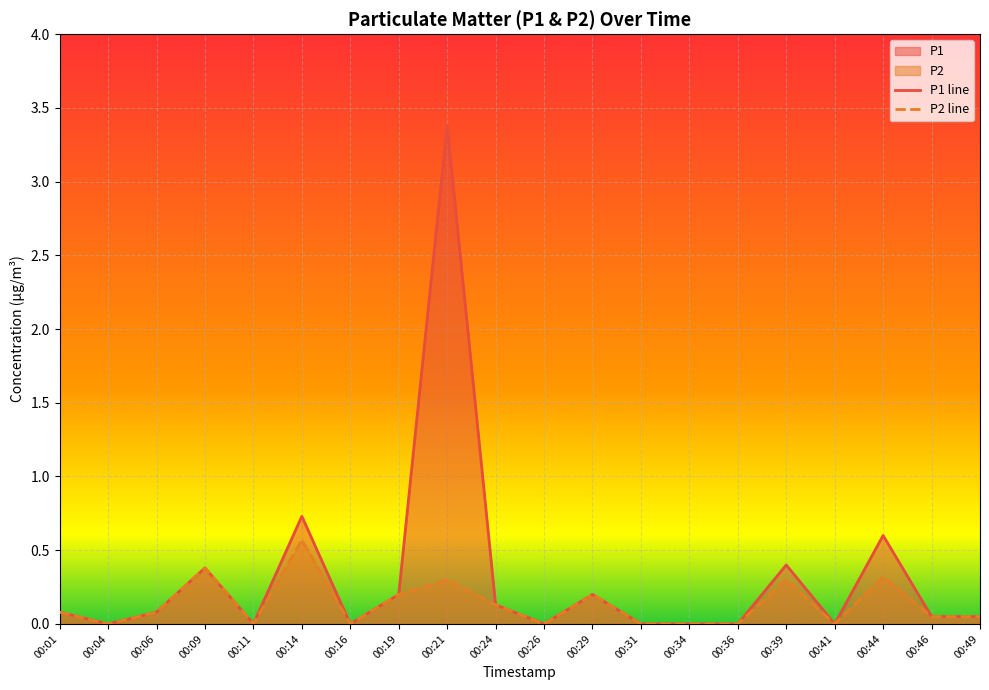

True or false: P2 line has more than 1 points higher than both neighbors.

True